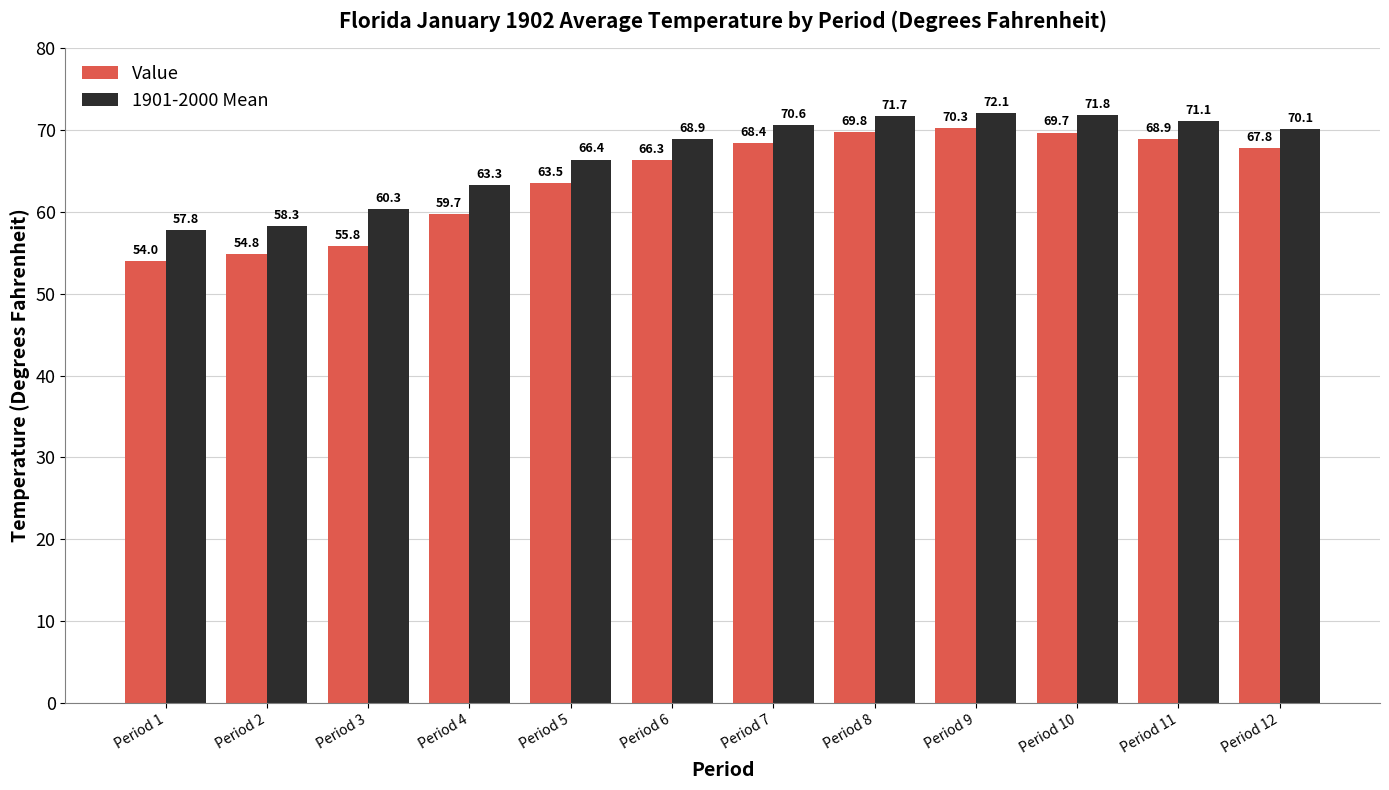

Read the 1901-2000 Mean value at Period 4.

63.3